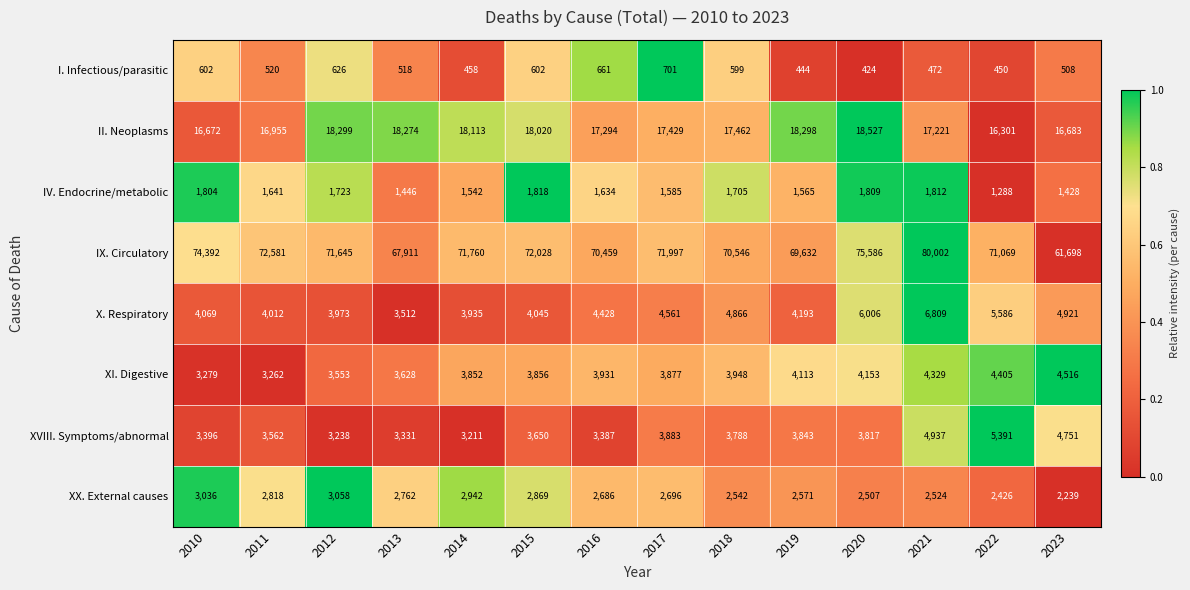

What is the total value across all series at 2014?

105813